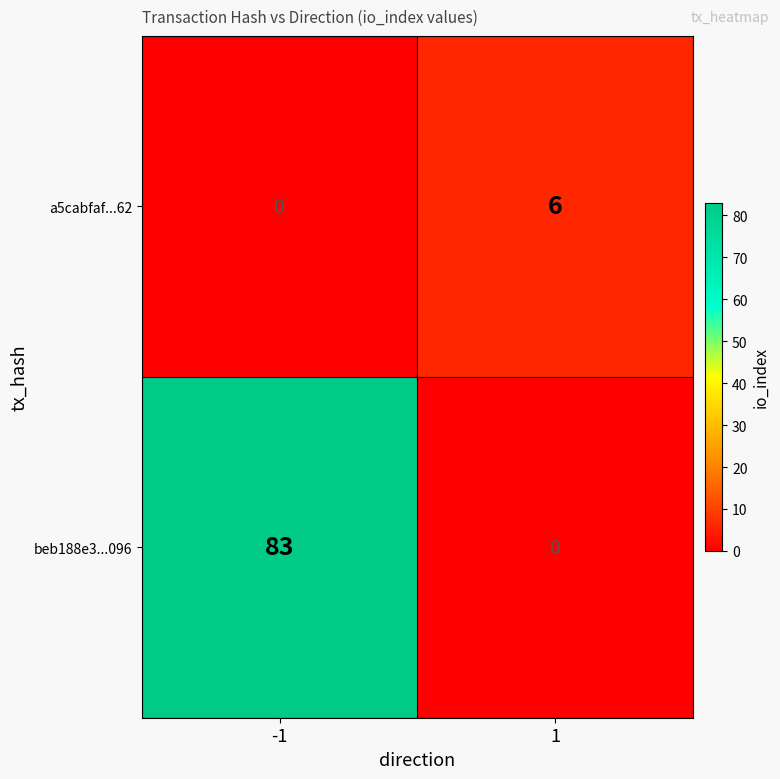

Rank the series by their average value, from highest to lowest.

beb188e3...096, a5cabfaf...62